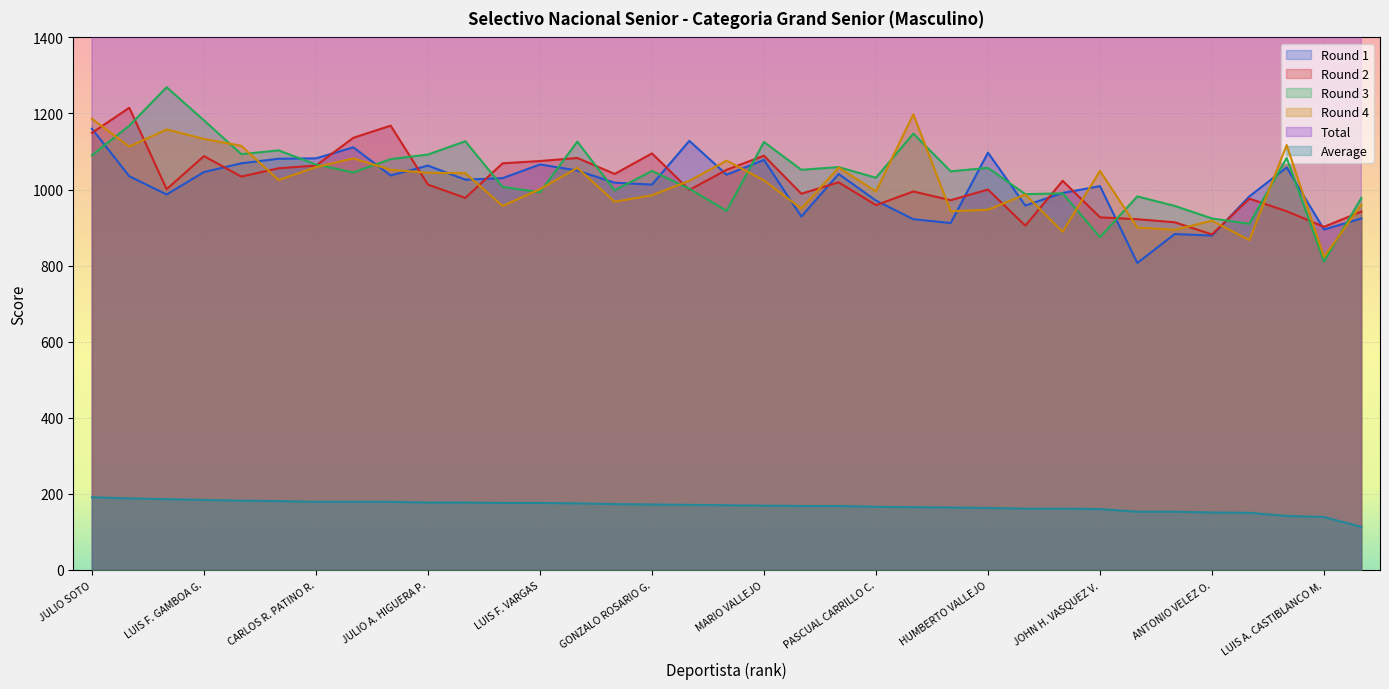

Which series has the largest range (max minus min)?

Total